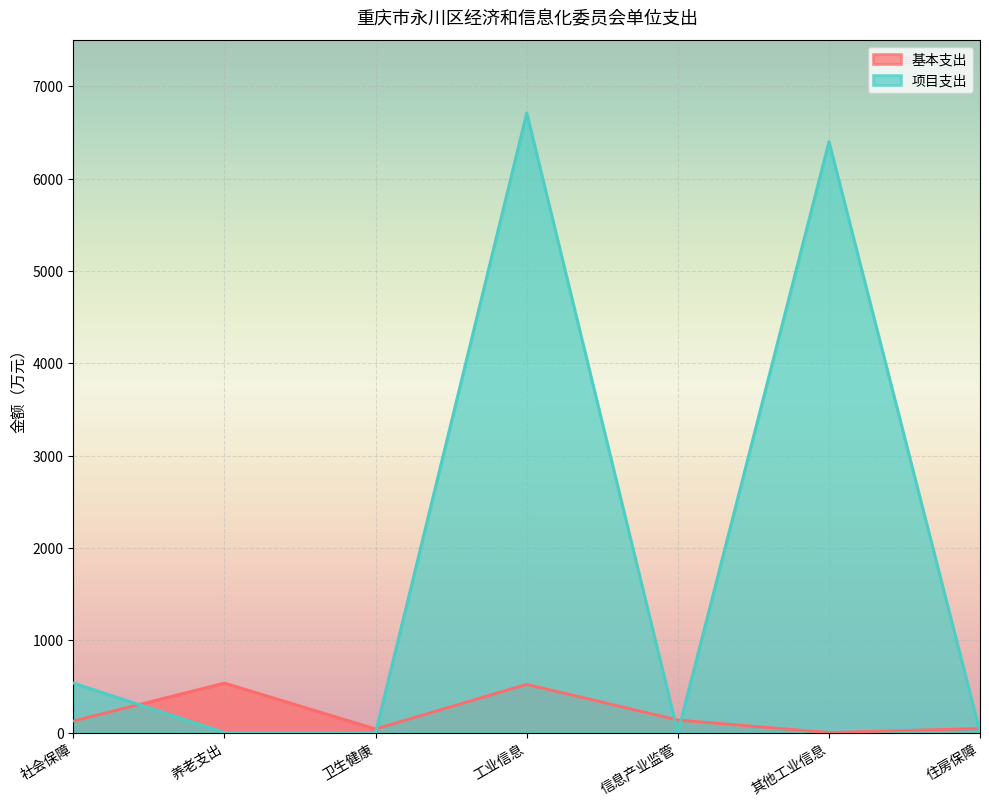

How many data points does each series have?

7